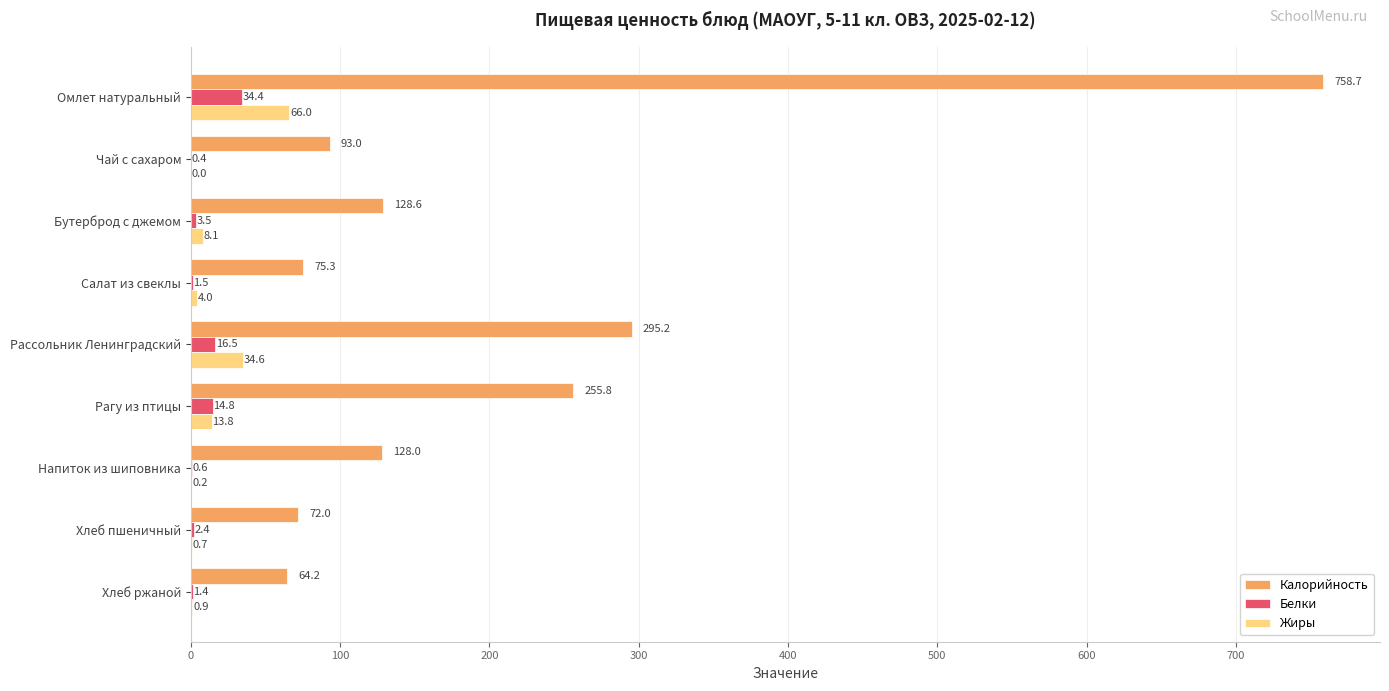

What is the total value across all series at Напиток из шиповника?

128.8